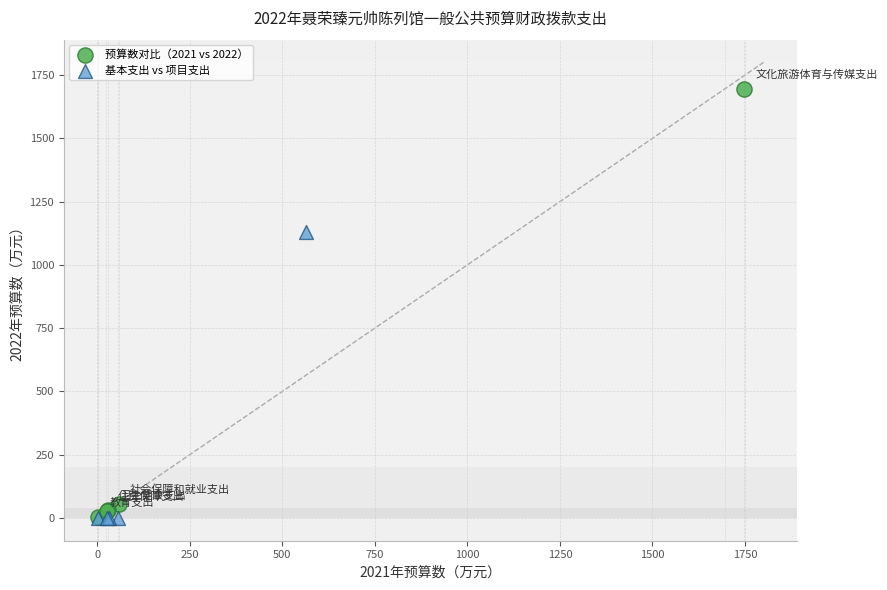

Which series reaches the maximum Y coordinate?

预算数对比（2021 vs 2022）